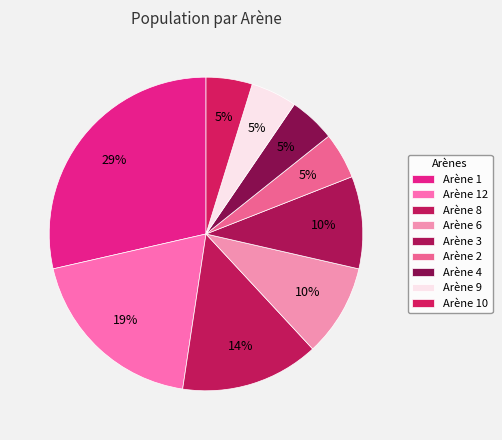

Which has a higher value, Arène 8 or Arène 2?

Arène 8